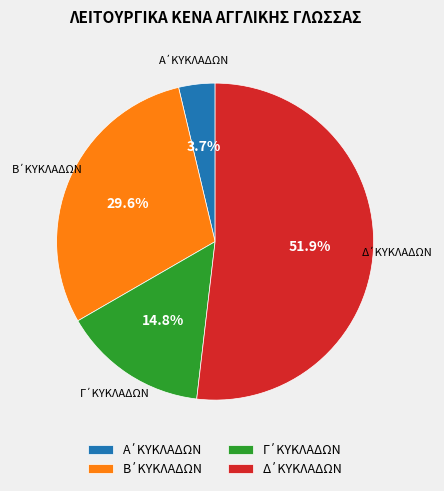

Does any single category account for the majority?

Yes